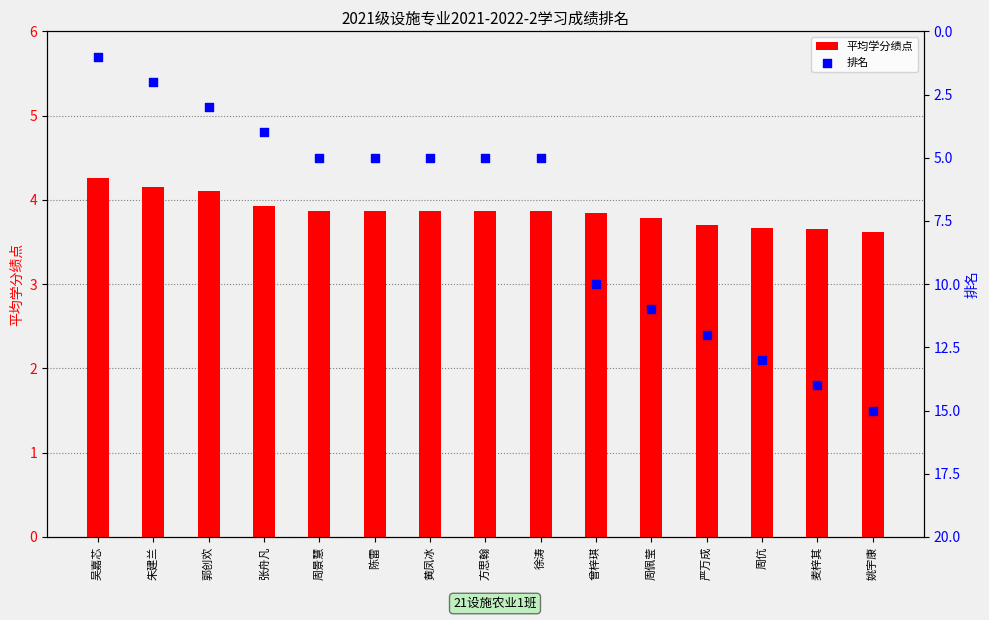

Which series has the largest total across all categories?

排名